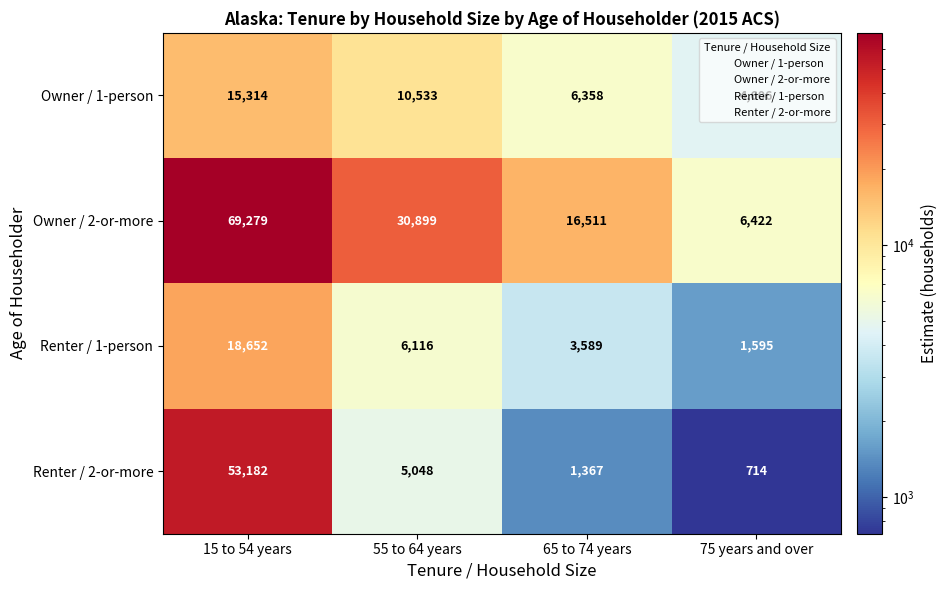

The value of Renter / 2-or-more at 15 to 54 years is 53182. True or false?

True